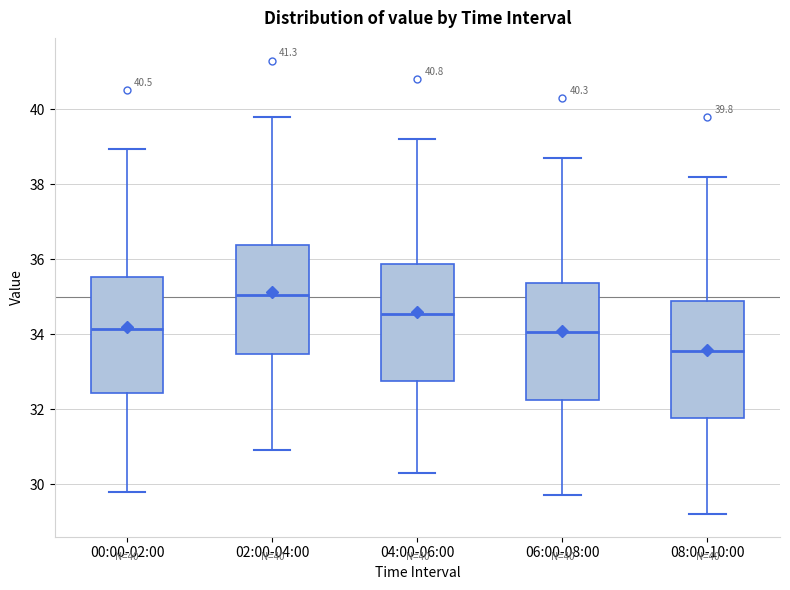

Which box's median line is the highest?

02:00-04:00